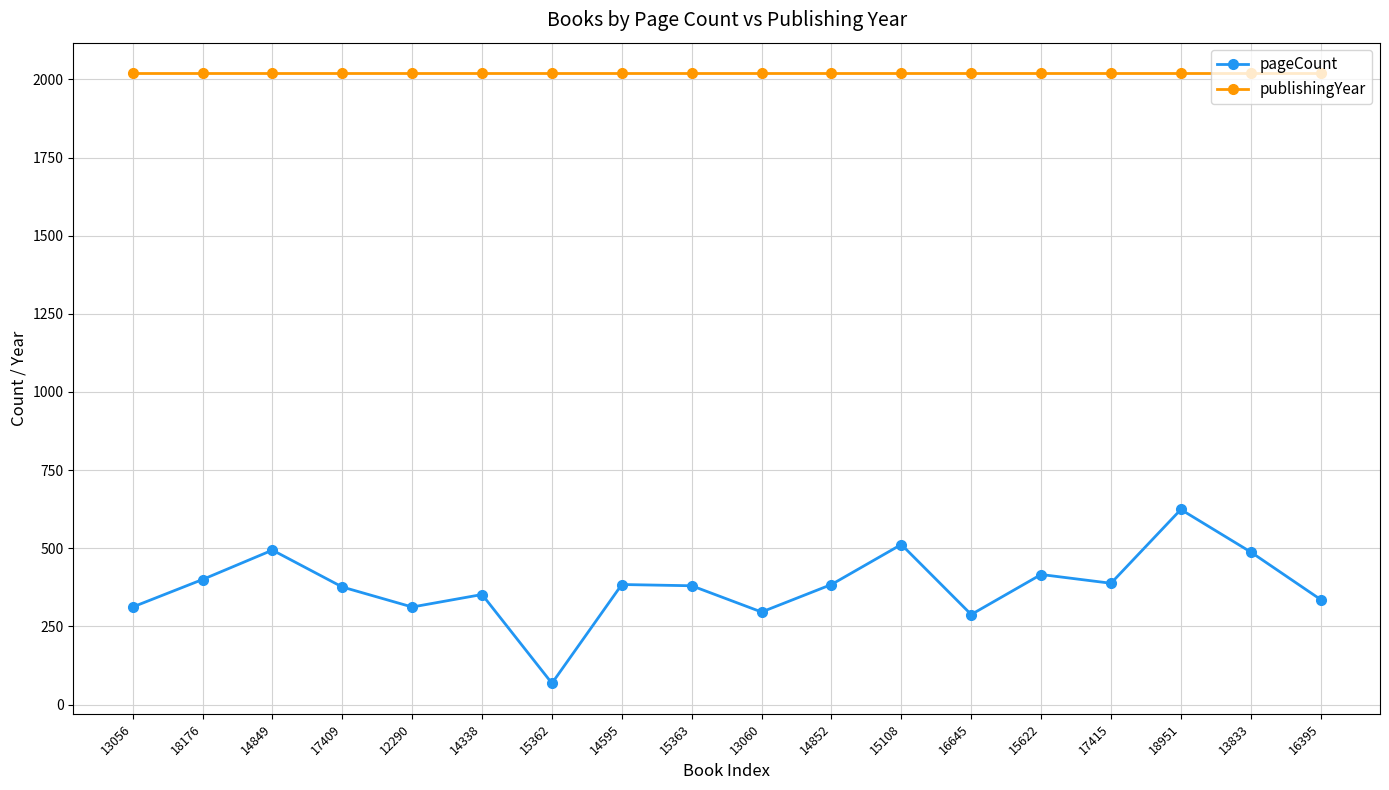

True or false: pageCount and publishingYear cross at least once.

False